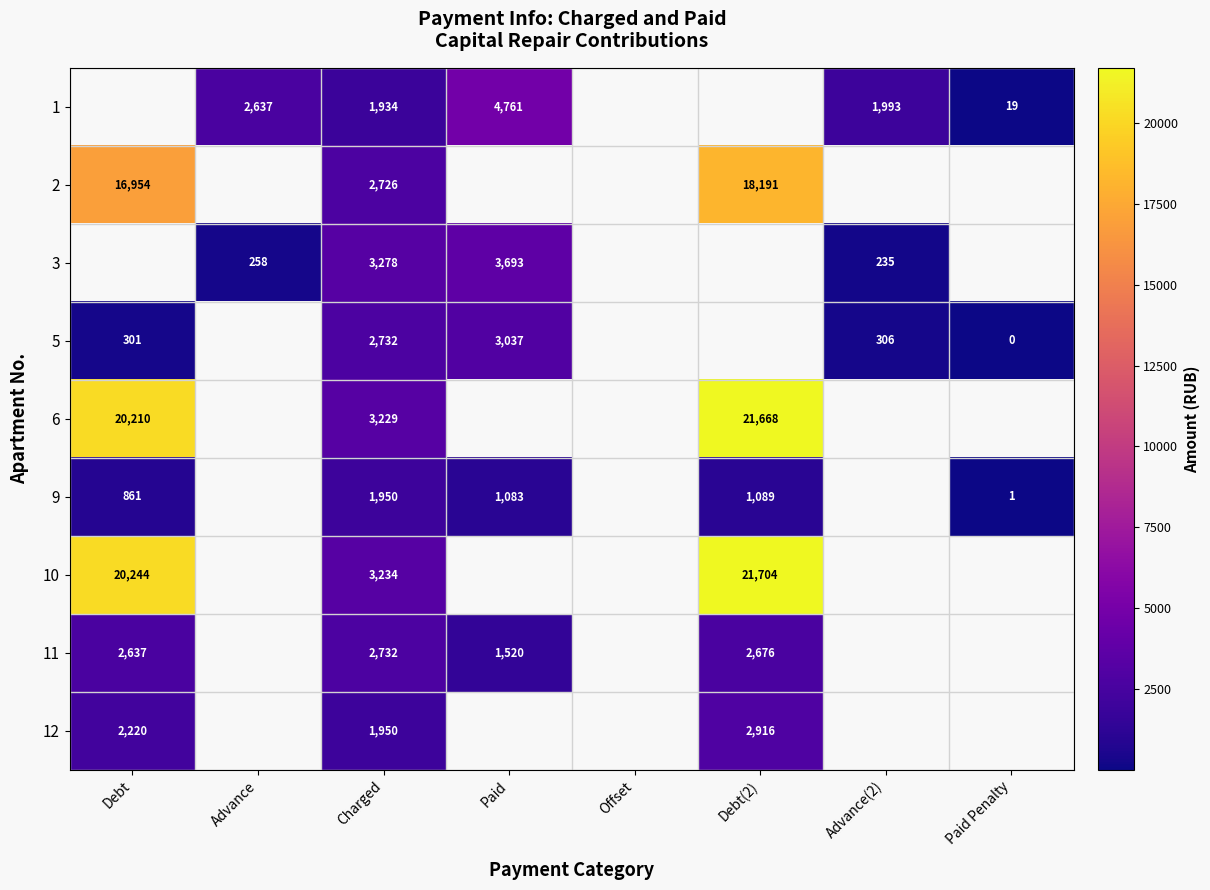

Is it true that 9 equals 860.9 at Debt?

True